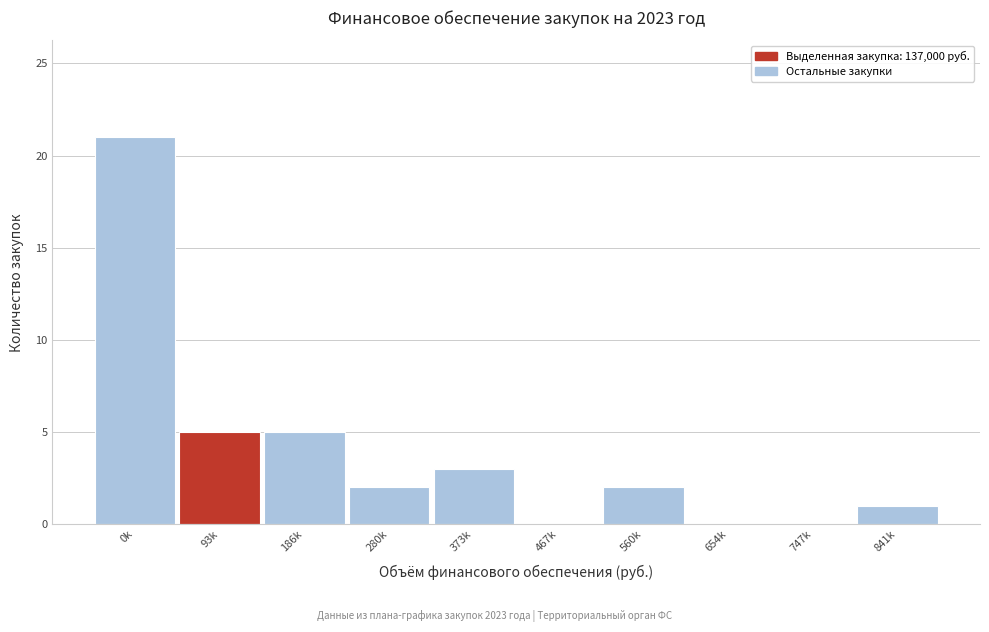

Reading left to right, transcribe all the data shown in this chart.

0k=21	93k=5	186k=5	280k=2	373k=3	467k=0	560k=2	654k=0	747k=0	841k=1